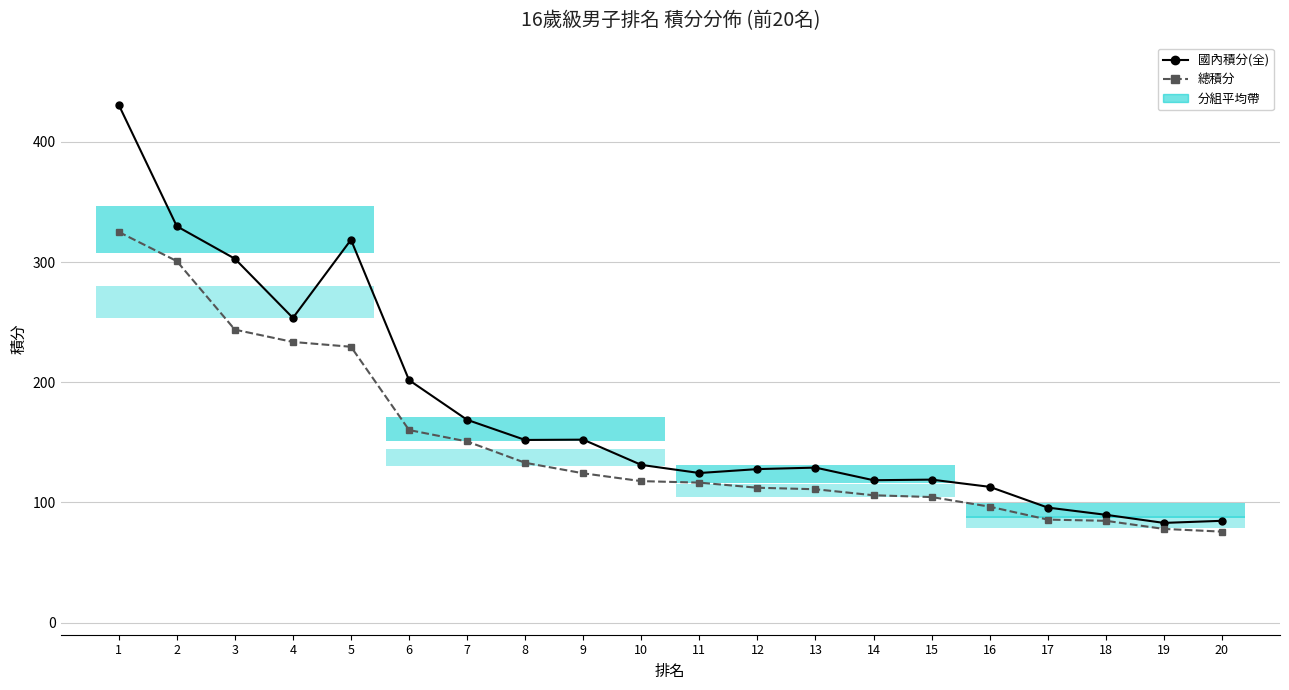

What is the minimum value for 國內積分(全)?

83.0